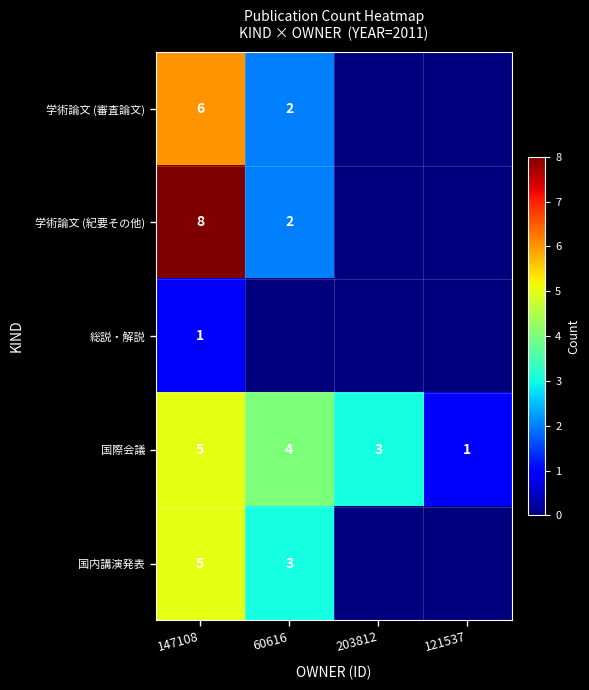

What value does the 国際会議 series have at 121537?

1.0